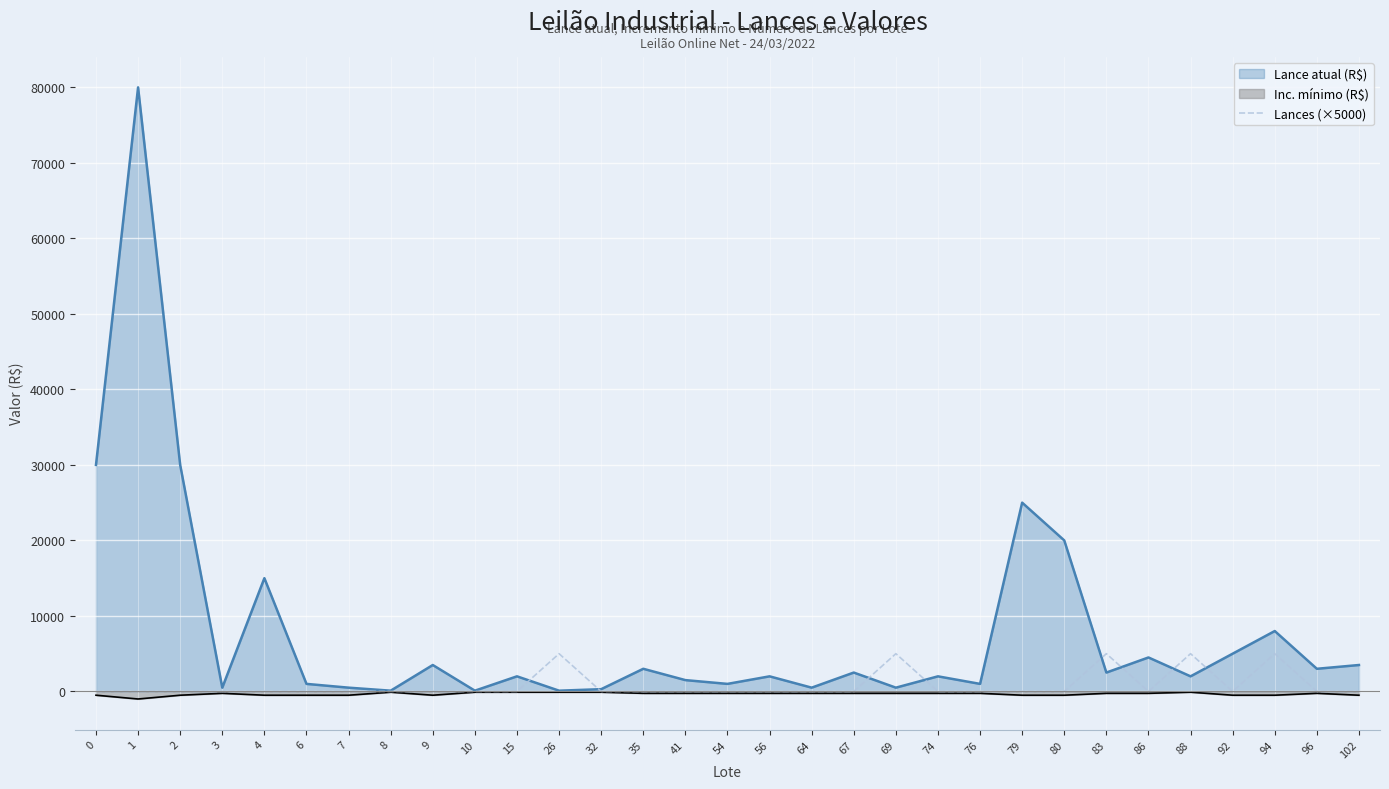

Between 83 and 8, which is larger?

83